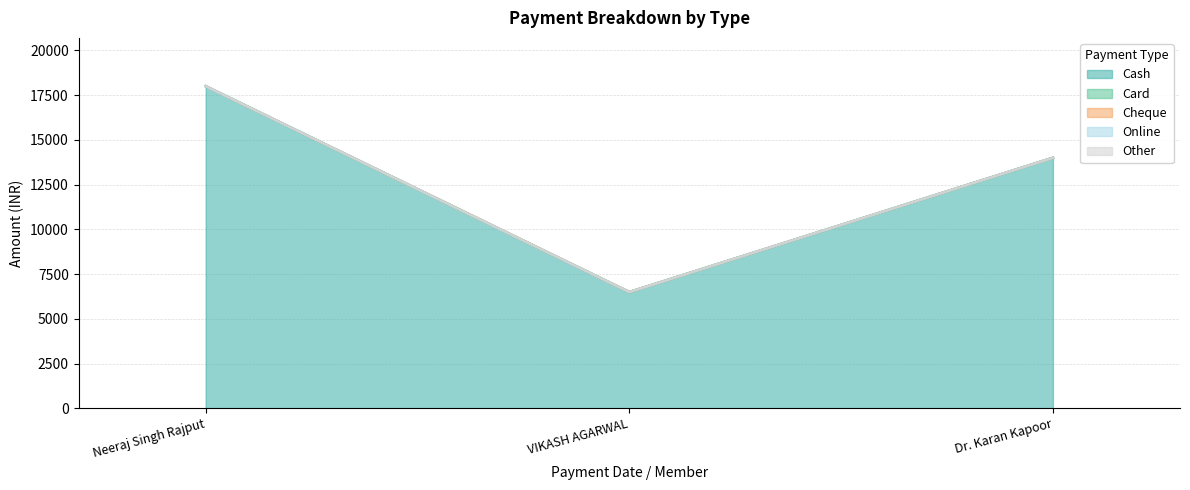

Reading left to right, what are all the values shown in this chart?

Cash: 03-02-2024 (Neeraj Singh Rajput)=18000	03-02-2024 (VIKASH AGARWAL)=6499	03-02-2024 (Dr. Karan Kapoor)=14000
Card: 03-02-2024 (Neeraj Singh Rajput)=0	03-02-2024 (VIKASH AGARWAL)=0	03-02-2024 (Dr. Karan Kapoor)=0
Cheque: 03-02-2024 (Neeraj Singh Rajput)=0	03-02-2024 (VIKASH AGARWAL)=0	03-02-2024 (Dr. Karan Kapoor)=0
Online: 03-02-2024 (Neeraj Singh Rajput)=0	03-02-2024 (VIKASH AGARWAL)=0	03-02-2024 (Dr. Karan Kapoor)=0
Other: 03-02-2024 (Neeraj Singh Rajput)=0	03-02-2024 (VIKASH AGARWAL)=0	03-02-2024 (Dr. Karan Kapoor)=0